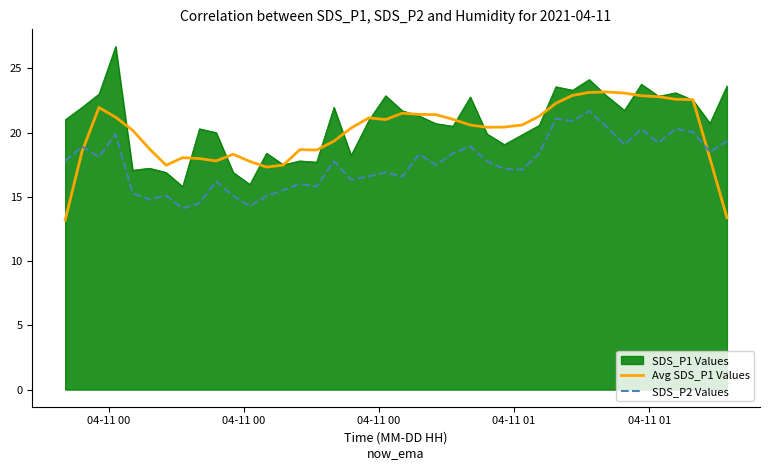

List the series in order of their overall mean, highest first.

SDS_P1 Values, Avg SDS_P1 Values, SDS_P2 Values